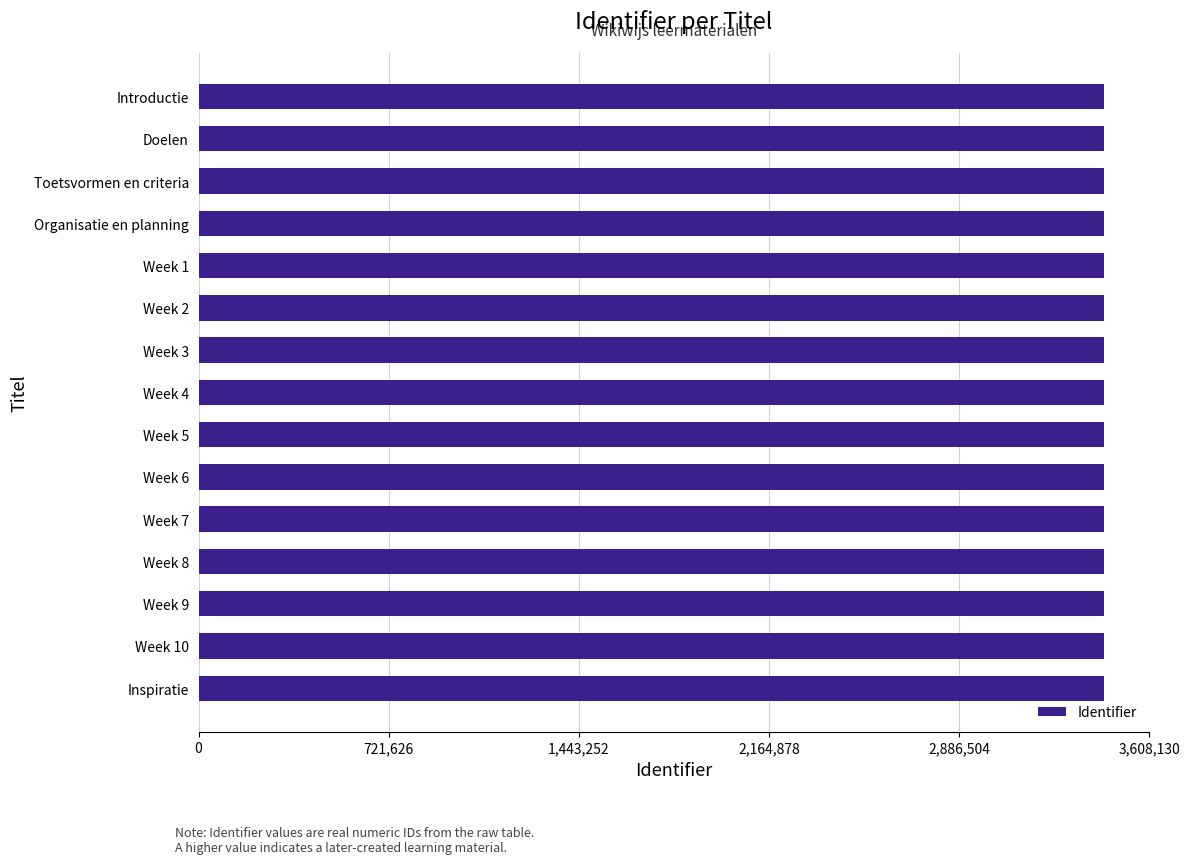

What is the difference between the second highest and second lowest values?

23